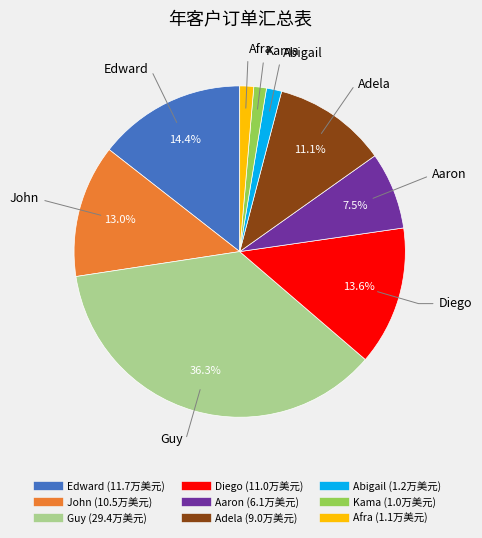

What percentage do Aaron and John together represent?

20.5%